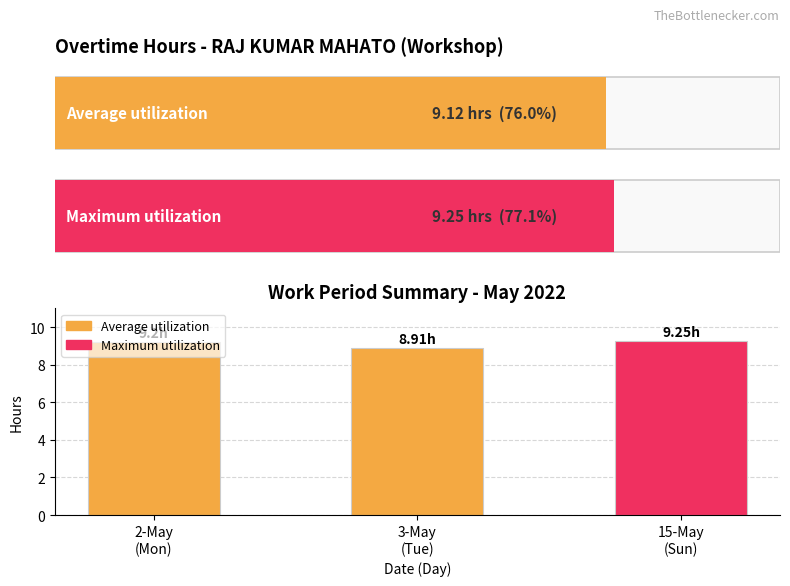

How many bars are there in total?

3